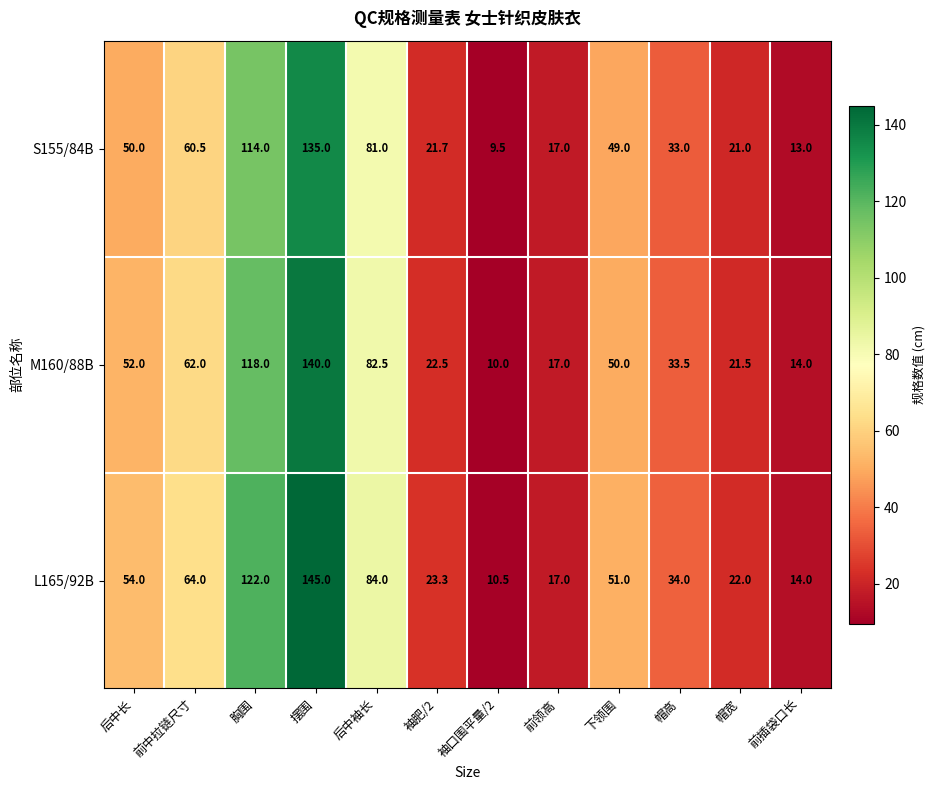

At which category is the sum across all series the highest?

摆围